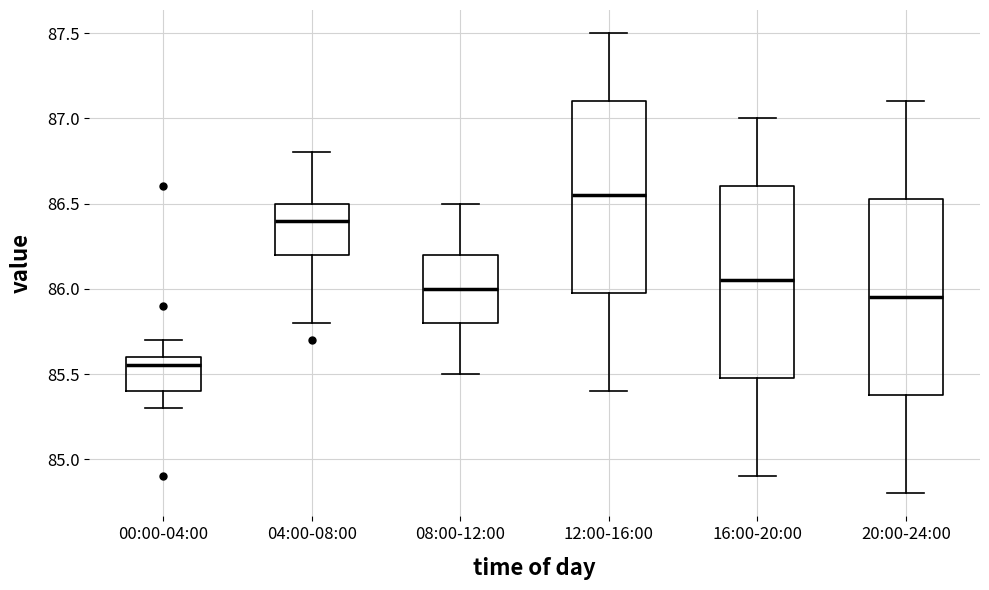

Reading left to right, read every box against the y-axis: the position of its median line, the range the box covers, and the ends of its whiskers. The values are not printed on the chart, so give them approximately, as read against the axis.

00:00-04:00: median 85.55, box 85.40 to 85.60, whiskers 85.30 to 85.70
04:00-08:00: median 86.40, box 86.20 to 86.50, whiskers 85.80 to 86.80
08:00-12:00: median 86.00, box 85.80 to 86.20, whiskers 85.50 to 86.50
12:00-16:00: median 86.55, box 86.00 to 87.10, whiskers 85.40 to 87.50
16:00-20:00: median 86.05, box 85.50 to 86.60, whiskers 84.90 to 87.00
20:00-24:00: median 85.95, box 85.40 to 86.55, whiskers 84.80 to 87.10